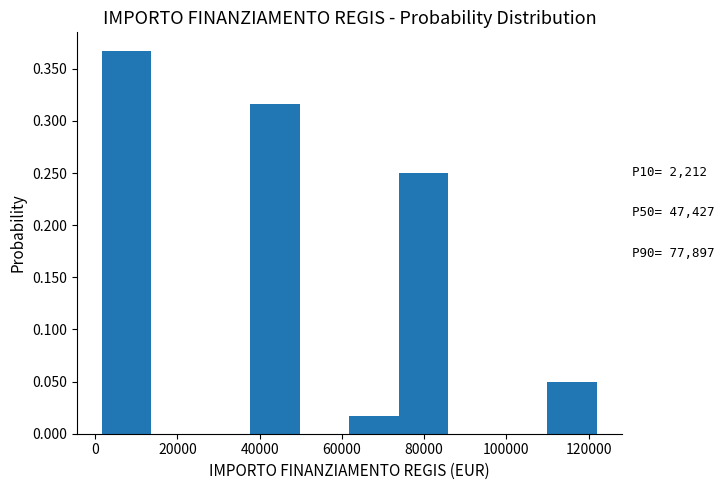

Which range on the x-axis has the tallest bar?

2000 to 14000